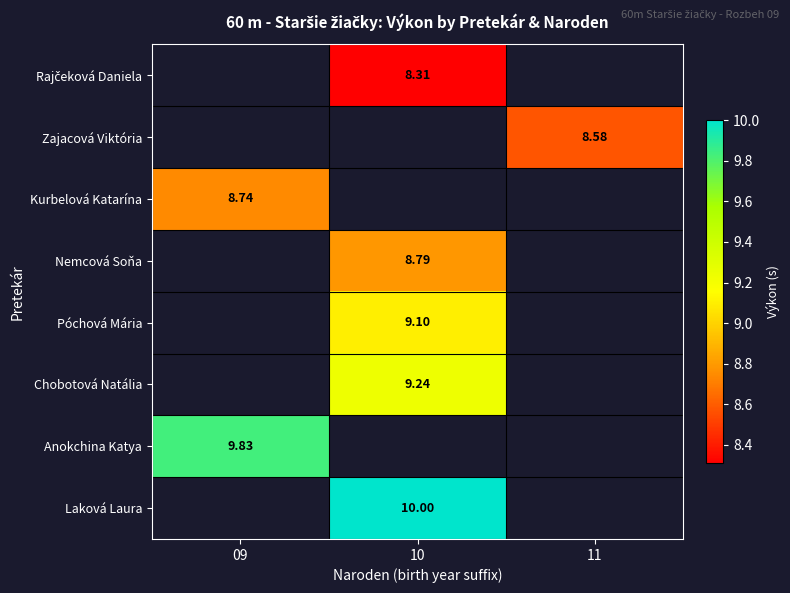

Is the value of Chobotová Natália at 10 greater than the value of Kurbelová Katarína at 09?

Yes